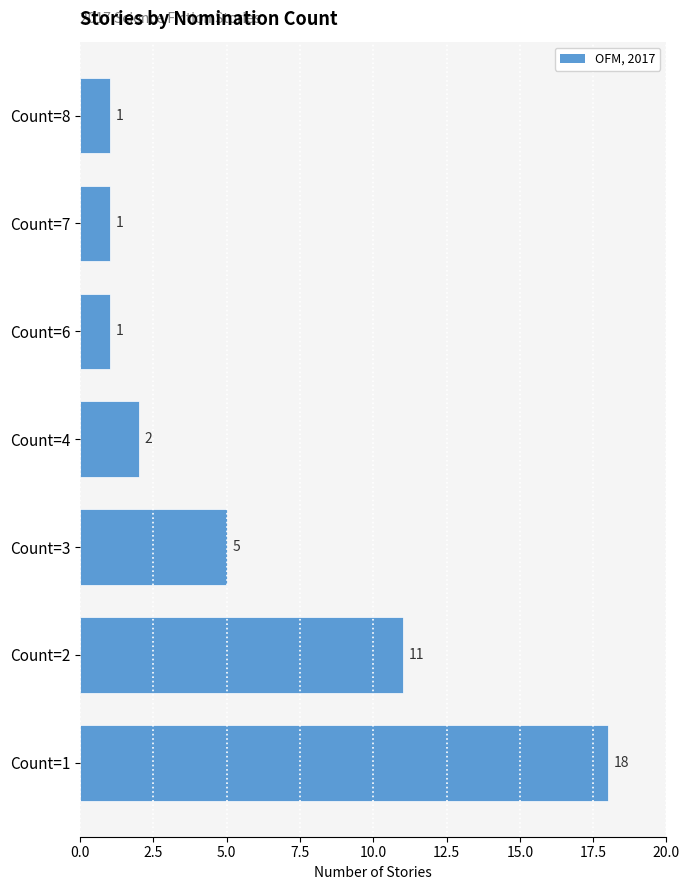

True or false: the data shows 1 at Count=6.

True